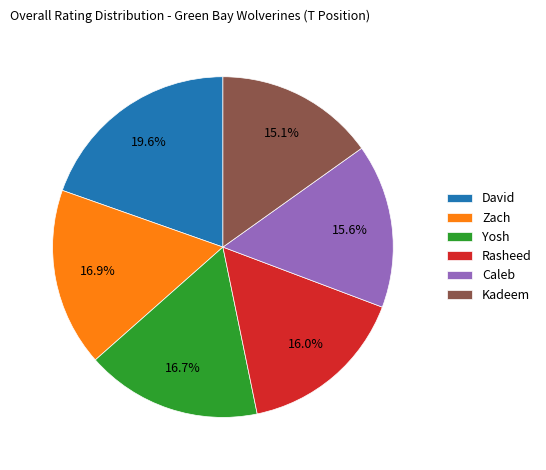

What is the ratio of the value at David to the value at Yosh?

1.2